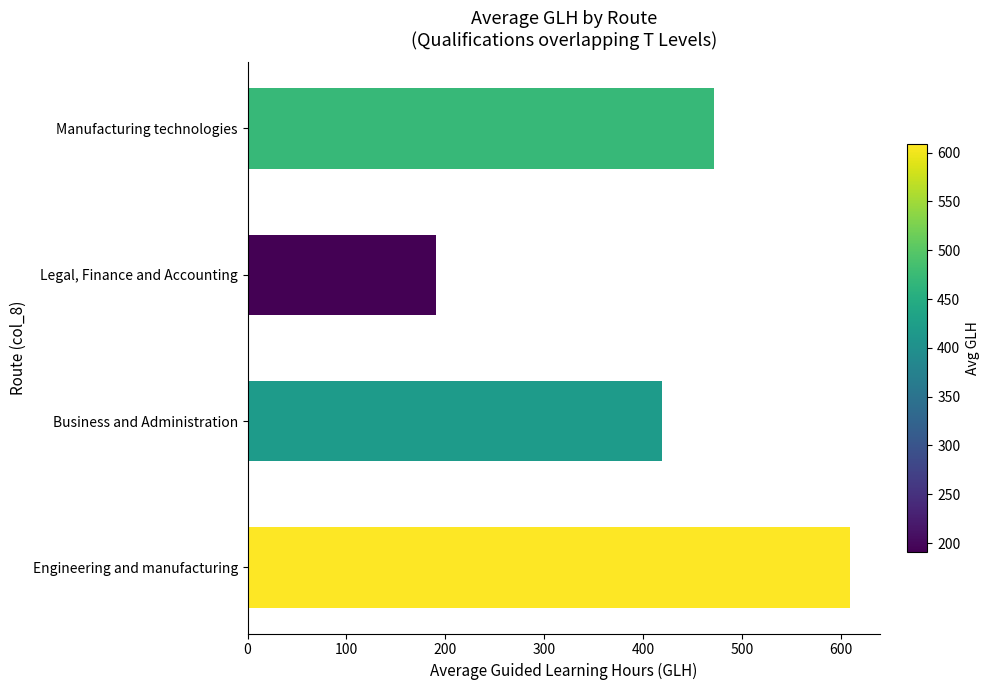

Between Legal, Finance and Accounting and Engineering and manufacturing, which is larger?

Engineering and manufacturing